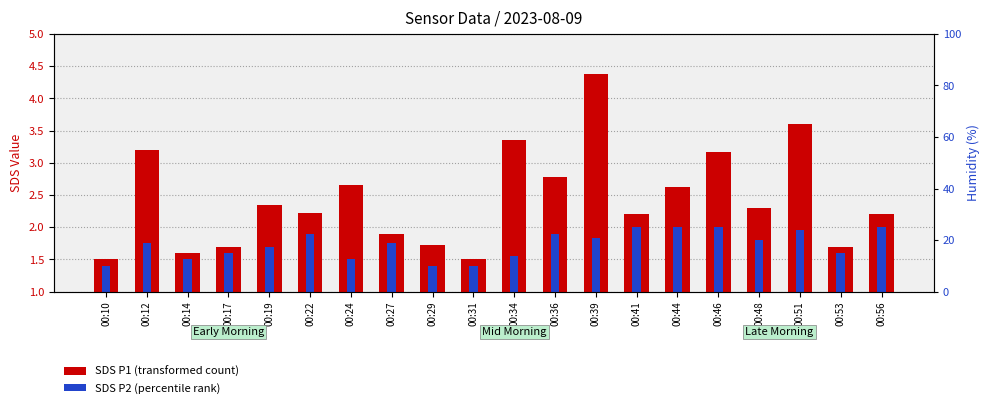

At which category is the sum across all series the highest?

00:39